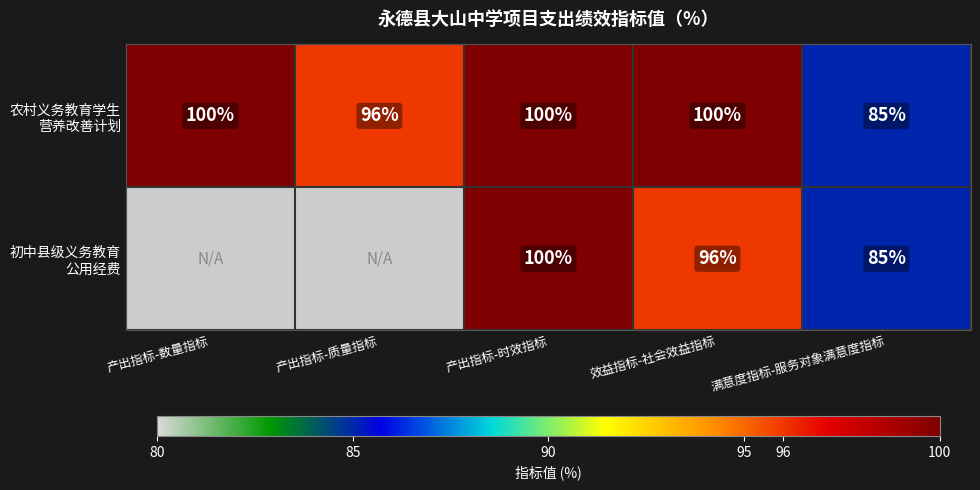

How many positive values does the 初中县级义务教育 公用经费 series have?

3